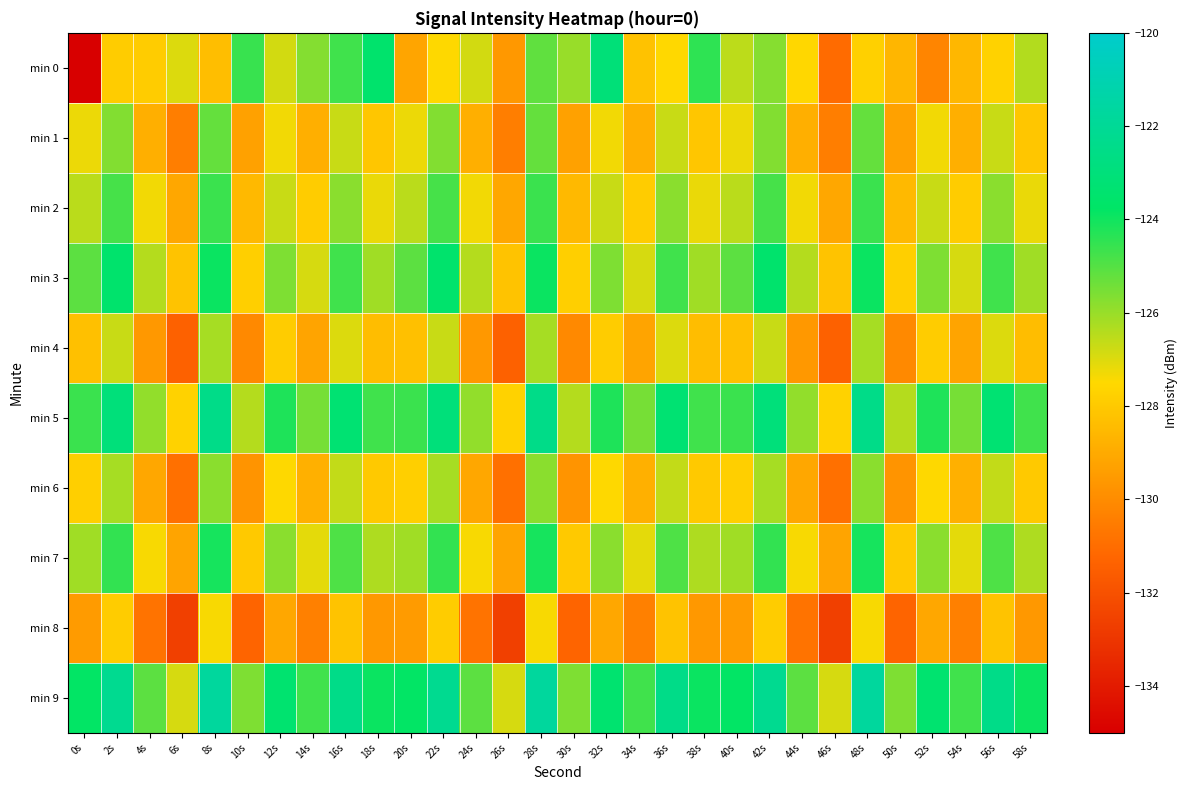

Between 24s and 58s, which is larger?

58s